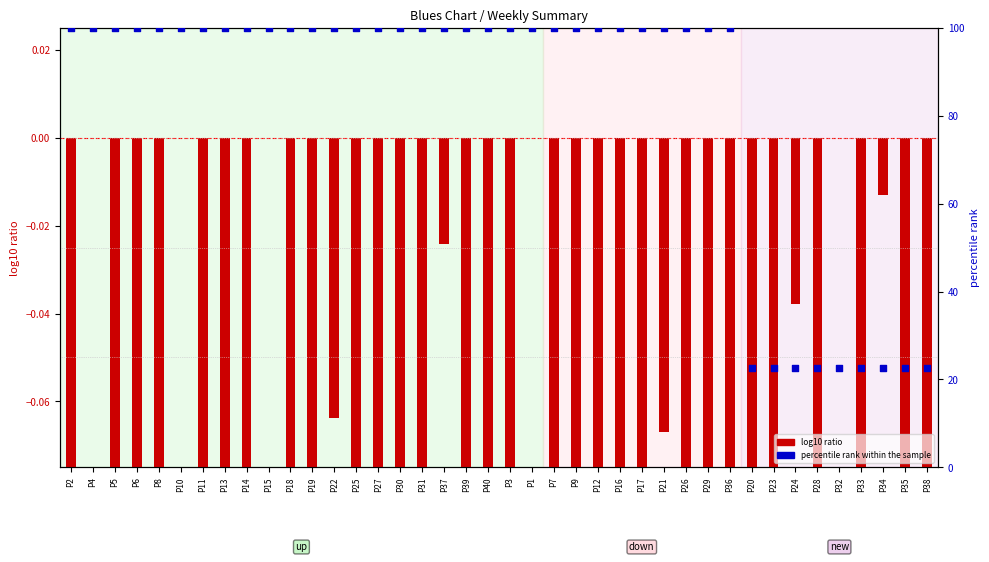

What are all the series names shown in the legend?

log10 ratio, percentile rank within the sample